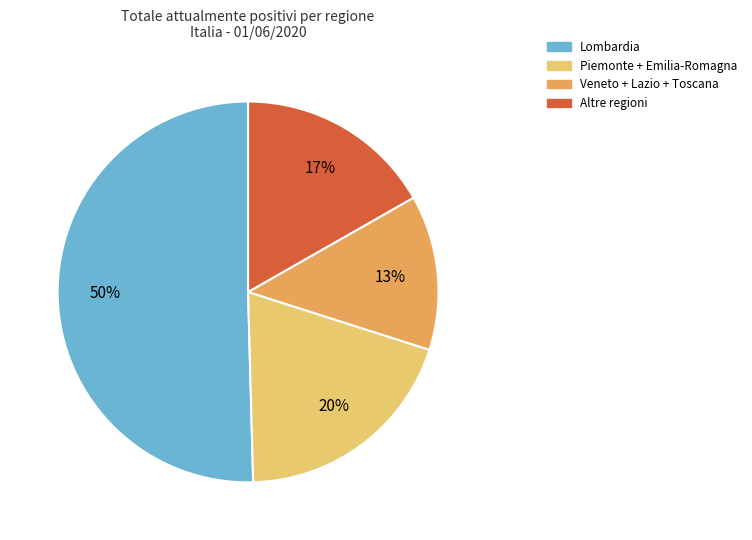

Which category has the biggest portion of the pie?

Lombardia